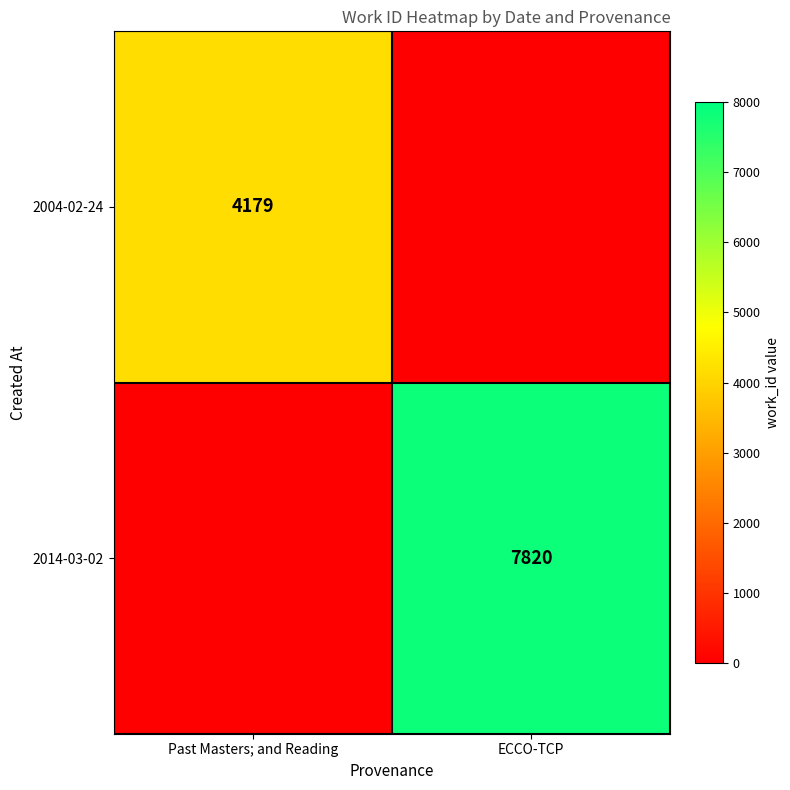

Is it true that 2004-02-24 equals 2536 at Past Masters; and Reading?

False